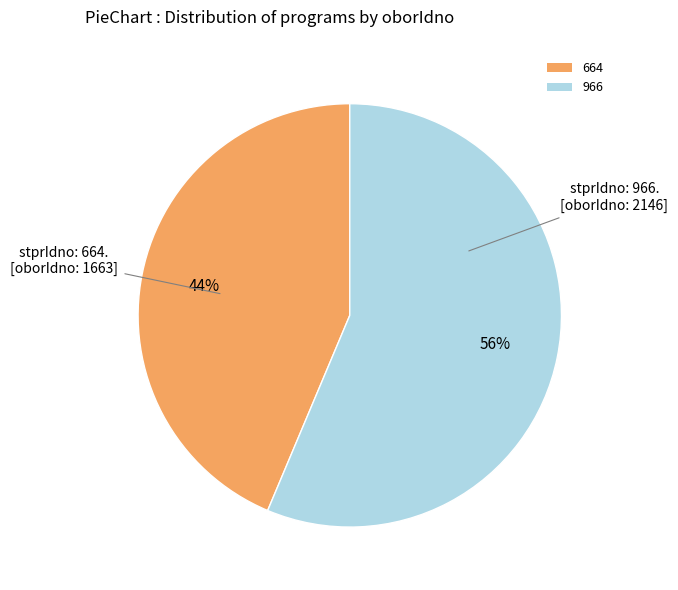

How many segments does this pie chart have?

2